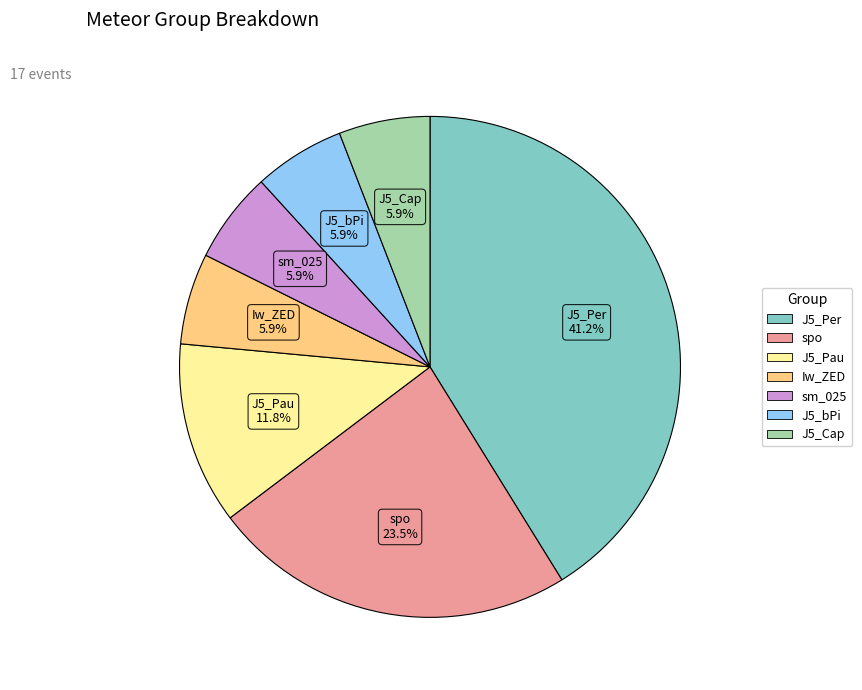

How many segments does this pie chart have?

7